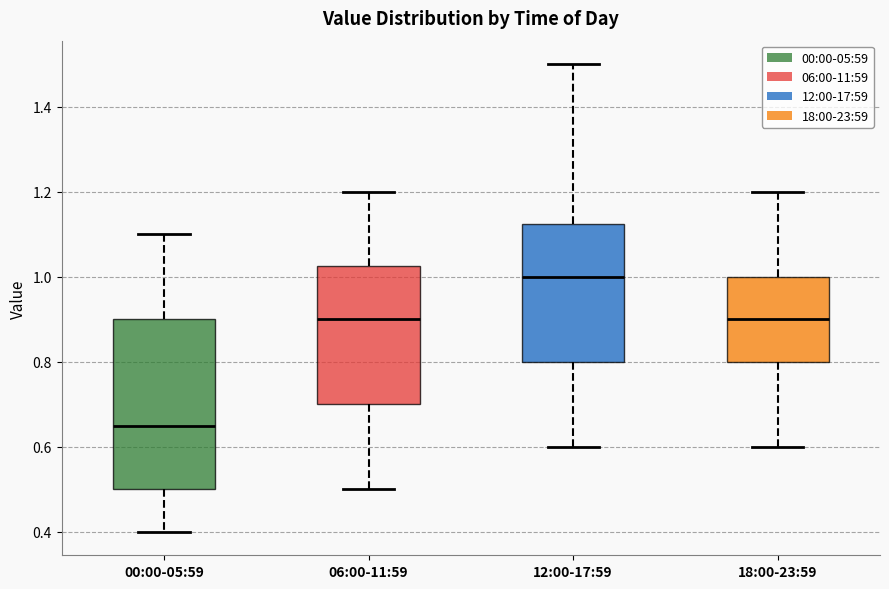

Comparing the boxes themselves (not the whiskers), which one is the tallest?

00:00-05:59